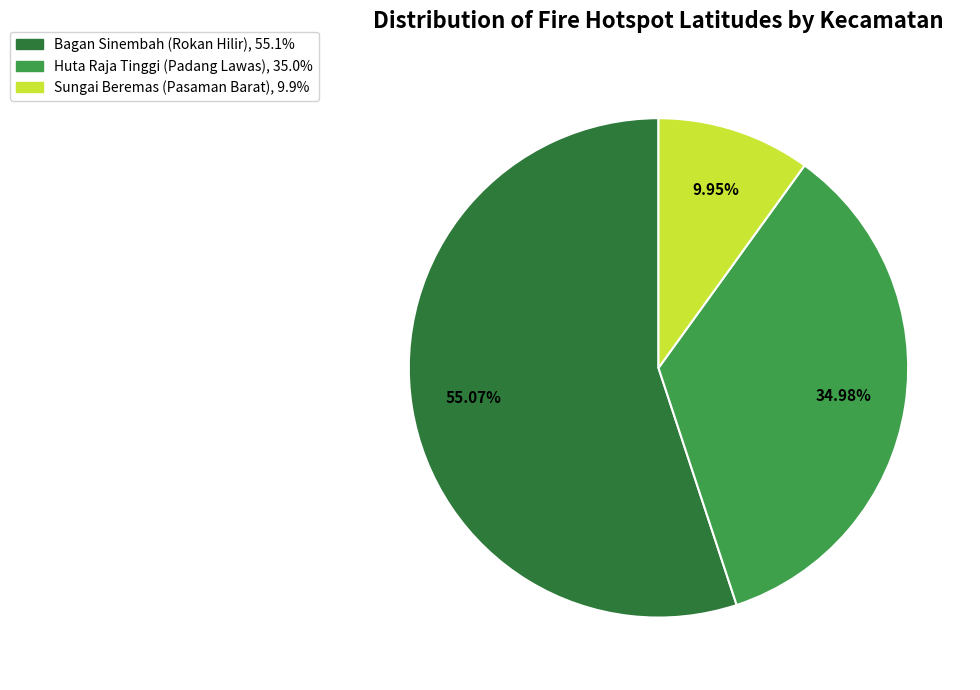

True or false: Sungai Beremas (Pasaman Barat) accounts for 23% of the total.

False